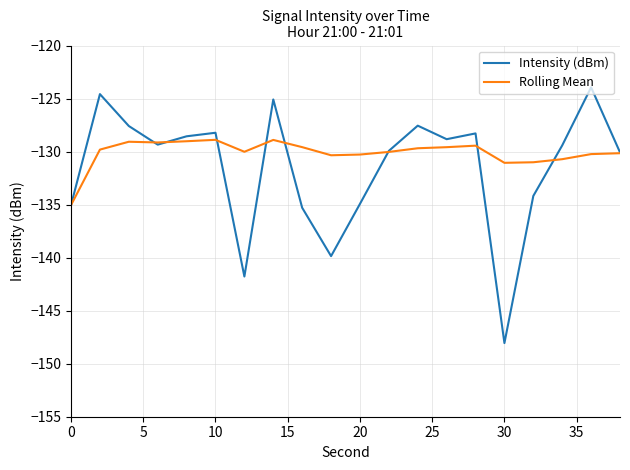

Rank the series by their maximum value, from highest to lowest.

Intensity (dBm), Rolling Mean